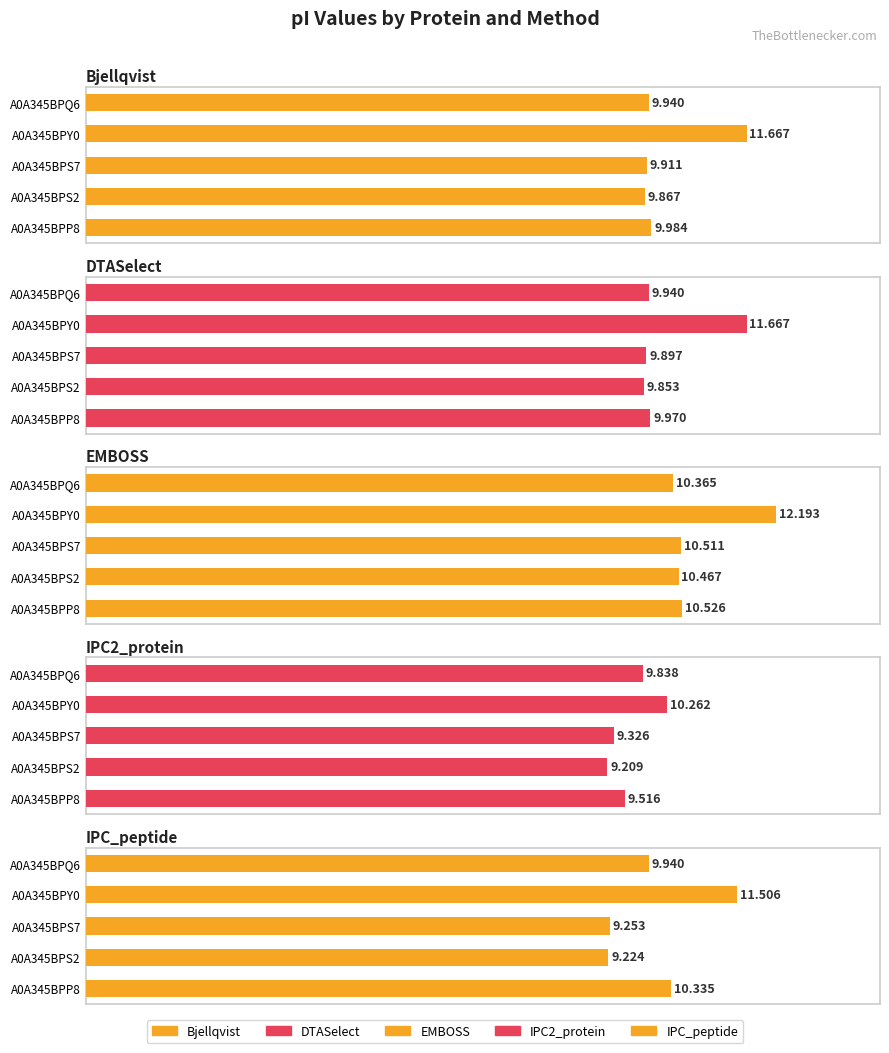

What is the difference between the Bjellqvist values at A0A345BPS2 and A0A345BPY0?

1.8